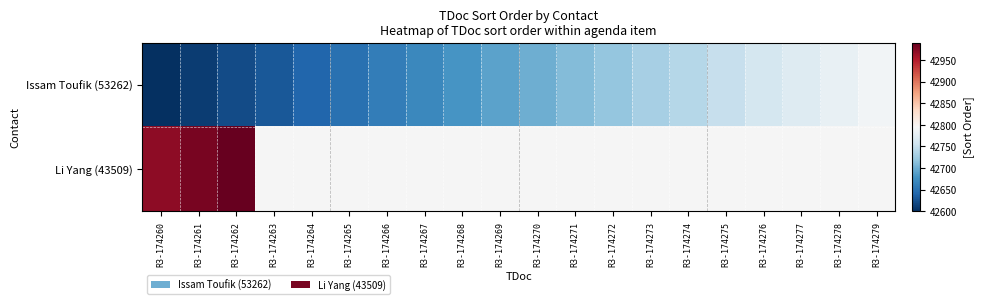

Read the Issam Toufik (53262) value at R3-174269.

42690.0